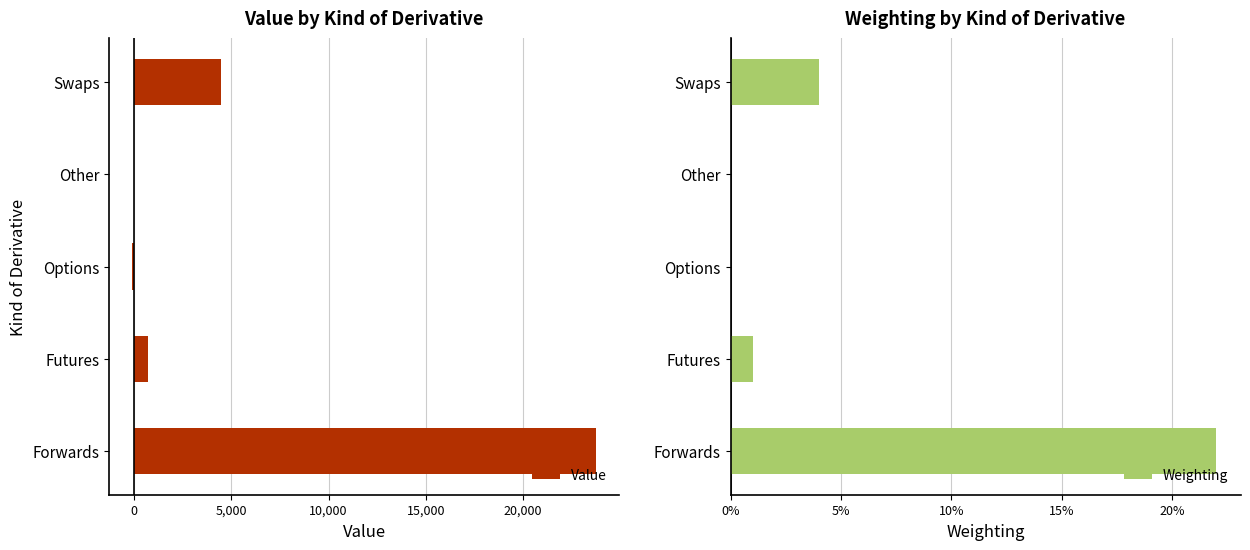

How many data points does each series have?

5